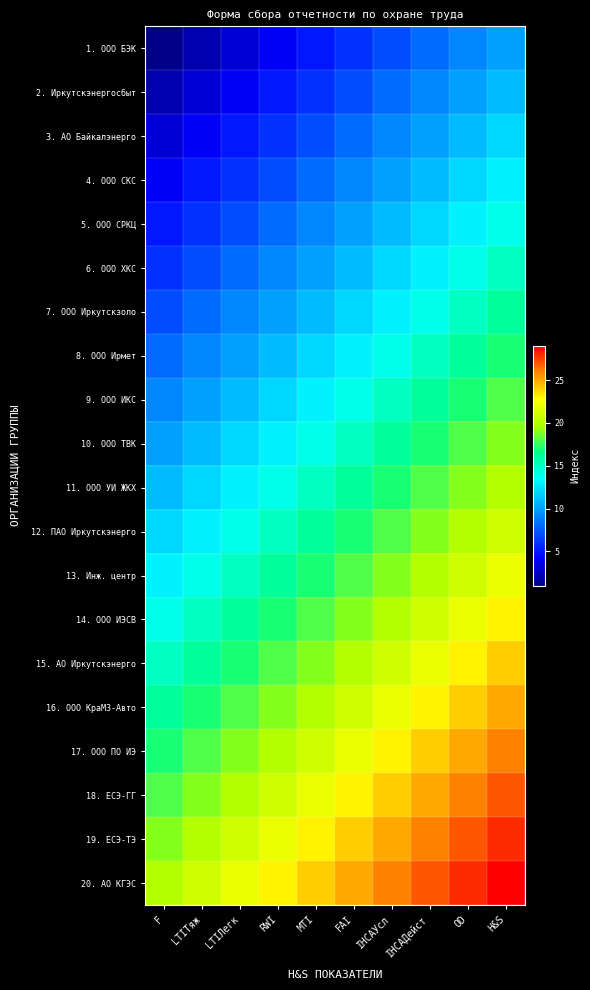

Reading left to right, transcribe all the data shown in this chart.

1. ООО БЭК: F=1	LTIТяж=2	LTIЛегк=3	RWI=4	MTI=5	FAI=6	IHCAУсл=7	IHCAДейст=8	OD=9	H&S=10
2. Иркутскэнергосбыт: F=2	LTIТяж=3	LTIЛегк=4	RWI=5	MTI=6	FAI=7	IHCAУсл=8	IHCAДейст=9	OD=10	H&S=11
3. АО Байкалэнерго: F=3	LTIТяж=4	LTIЛегк=5	RWI=6	MTI=7	FAI=8	IHCAУсл=9	IHCAДейст=10	OD=11	H&S=12
4. ООО СКС: F=4	LTIТяж=5	LTIЛегк=6	RWI=7	MTI=8	FAI=9	IHCAУсл=10	IHCAДейст=11	OD=12	H&S=13
5. ООО СРКЦ: F=5	LTIТяж=6	LTIЛегк=7	RWI=8	MTI=9	FAI=10	IHCAУсл=11	IHCAДейст=12	OD=13	H&S=14
6. ООО ХКС: F=6	LTIТяж=7	LTIЛегк=8	RWI=9	MTI=10	FAI=11	IHCAУсл=12	IHCAДейст=13	OD=14	H&S=15
7. ООО Иркутскзоло: F=7	LTIТяж=8	LTIЛегк=9	RWI=10	MTI=11	FAI=12	IHCAУсл=13	IHCAДейст=14	OD=15	H&S=16
8. ООО Ирмет: F=8	LTIТяж=9	LTIЛегк=10	RWI=11	MTI=12	FAI=13	IHCAУсл=14	IHCAДейст=15	OD=16	H&S=17
9. ООО ИКС: F=9	LTIТяж=10	LTIЛегк=11	RWI=12	MTI=13	FAI=14	IHCAУсл=15	IHCAДейст=16	OD=17	H&S=18
10. ООО ТВК: F=10	LTIТяж=11	LTIЛегк=12	RWI=13	MTI=14	FAI=15	IHCAУсл=16	IHCAДейст=17	OD=18	H&S=19
11. ООО УИ ЖКХ: F=11	LTIТяж=12	LTIЛегк=13	RWI=14	MTI=15	FAI=16	IHCAУсл=17	IHCAДейст=18	OD=19	H&S=20
12. ПАО Иркутскэнерго: F=12	LTIТяж=13	LTIЛегк=14	RWI=15	MTI=16	FAI=17	IHCAУсл=18	IHCAДейст=19	OD=20	H&S=21
13. Инж. центр: F=13	LTIТяж=14	LTIЛегк=15	RWI=16	MTI=17	FAI=18	IHCAУсл=19	IHCAДейст=20	OD=21	H&S=22
14. ООО ИЭСВ: F=14	LTIТяж=15	LTIЛегк=16	RWI=17	MTI=18	FAI=19	IHCAУсл=20	IHCAДейст=21	OD=22	H&S=23
15. АО Иркутскэнерго: F=15	LTIТяж=16	LTIЛегк=17	RWI=18	MTI=19	FAI=20	IHCAУсл=21	IHCAДейст=22	OD=23	H&S=24
16. ООО КраМЗ-Авто: F=16	LTIТяж=17	LTIЛегк=18	RWI=19	MTI=20	FAI=21	IHCAУсл=22	IHCAДейст=23	OD=24	H&S=25
17. ООО ПО ИЭ: F=17	LTIТяж=18	LTIЛегк=19	RWI=20	MTI=21	FAI=22	IHCAУсл=23	IHCAДейст=24	OD=25	H&S=26
18. ЕСЭ-ГГ: F=18	LTIТяж=19	LTIЛегк=20	RWI=21	MTI=22	FAI=23	IHCAУсл=24	IHCAДейст=25	OD=26	H&S=27
19. ЕСЭ-ТЭ: F=19	LTIТяж=20	LTIЛегк=21	RWI=22	MTI=23	FAI=24	IHCAУсл=25	IHCAДейст=26	OD=27	H&S=28
20. АО КГЭС: F=20	LTIТяж=21	LTIЛегк=22	RWI=23	MTI=24	FAI=25	IHCAУсл=26	IHCAДейст=27	OD=28	H&S=29